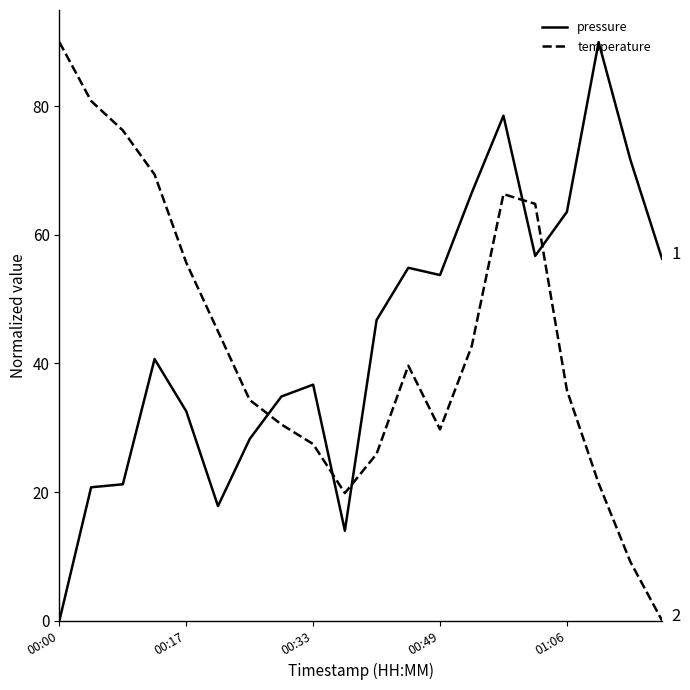

Does the chart display data point markers on the line(s)?

No